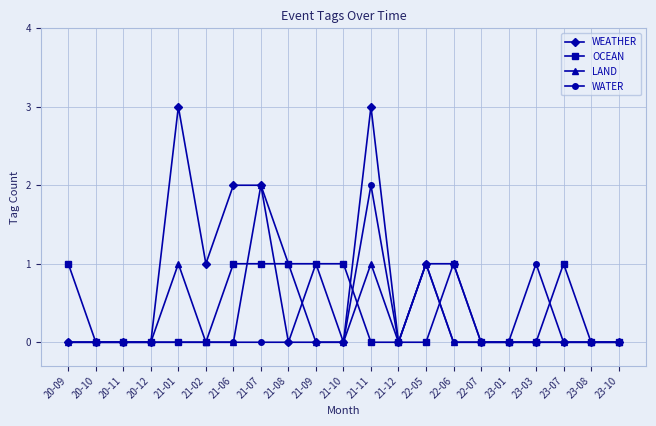

What is the label of the 10th point from the right?

21-11